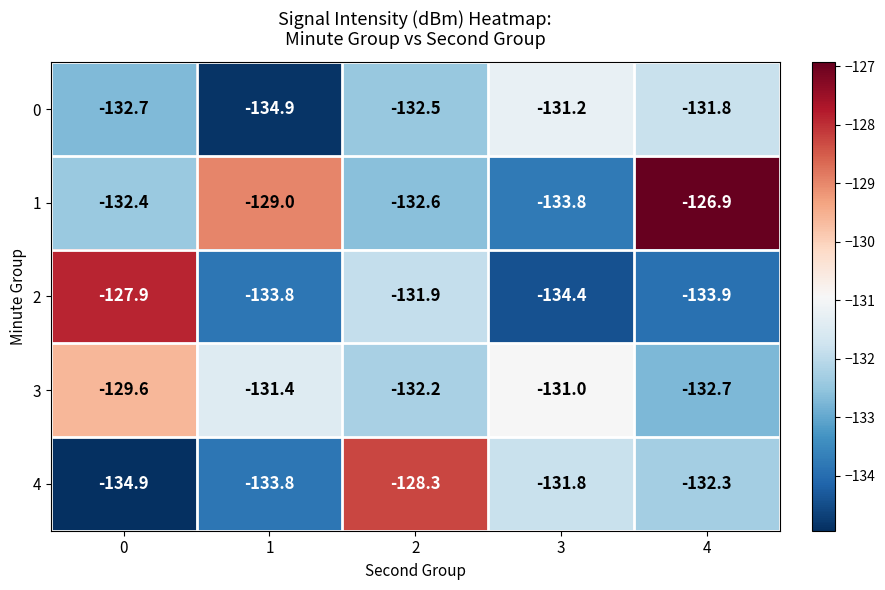

Is the value of 2 at 2 greater than the value of 1 at 2?

Yes